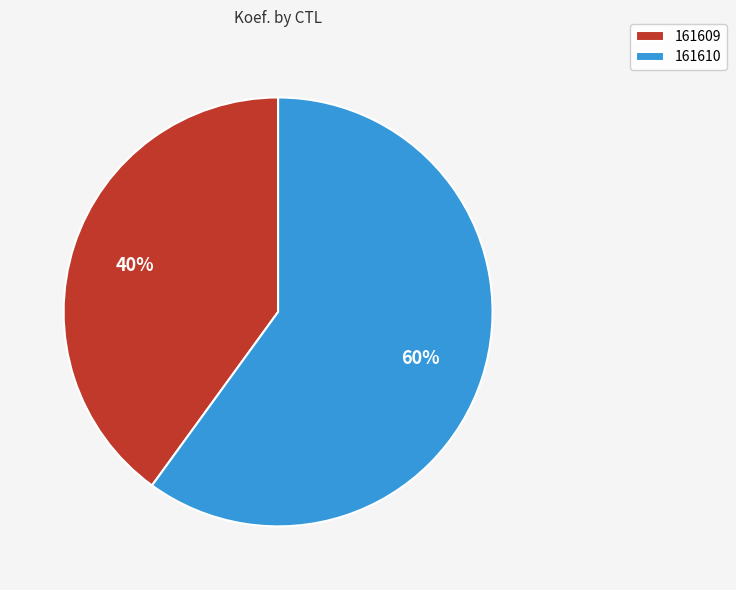

Between 161610 and 161609, which is larger?

161610